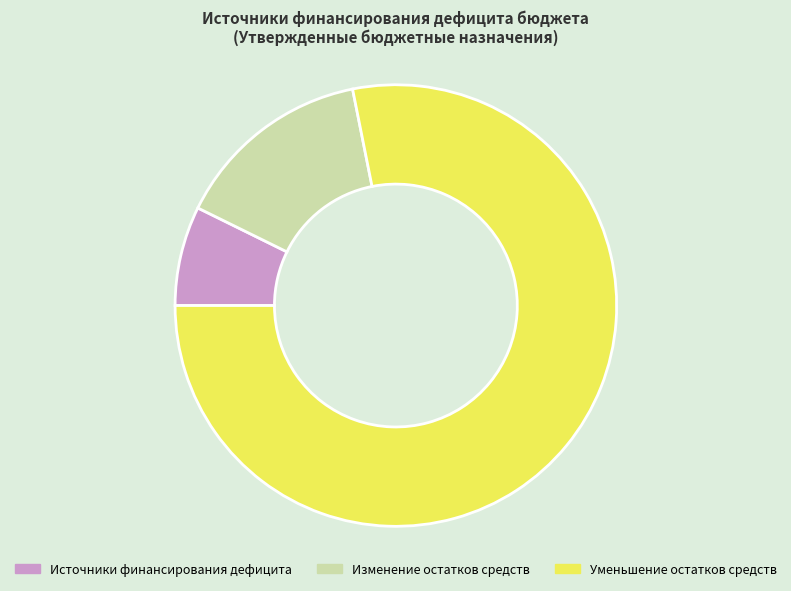

How many slices are in this pie chart?

3